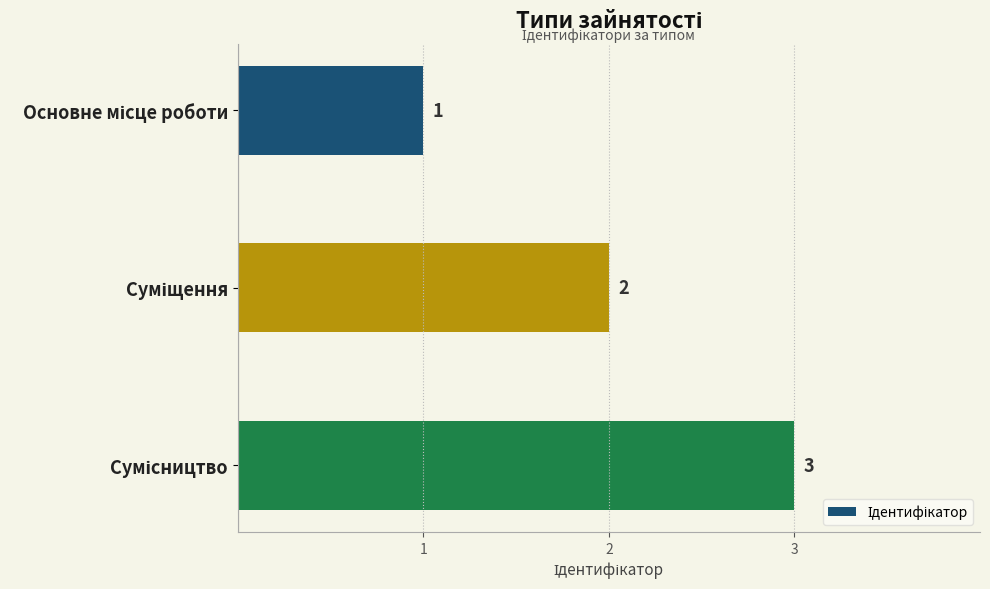

What is the sum of all values?

6